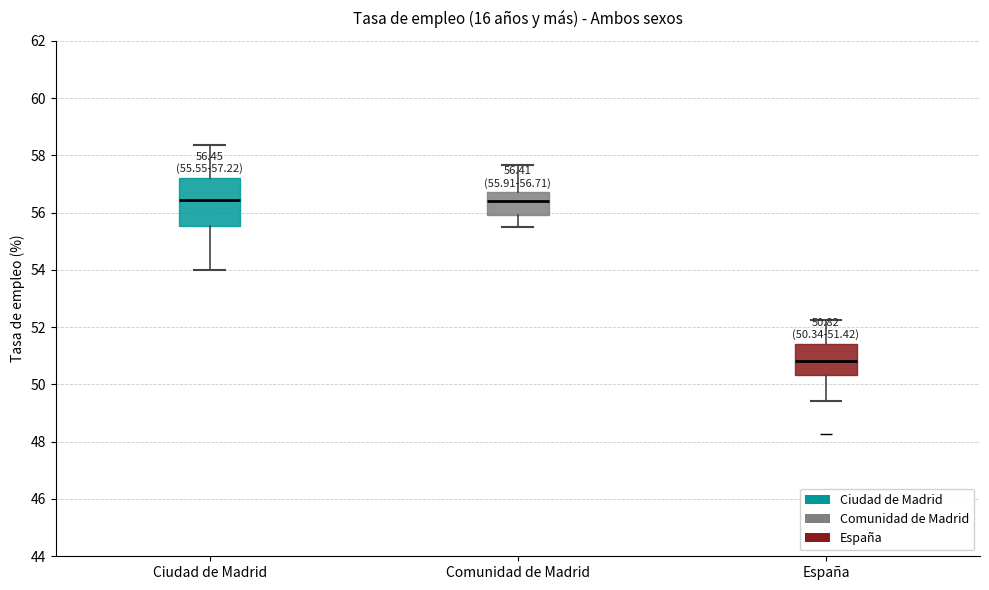

Which box is the tallest, from its lower edge to its upper edge?

Ciudad de Madrid